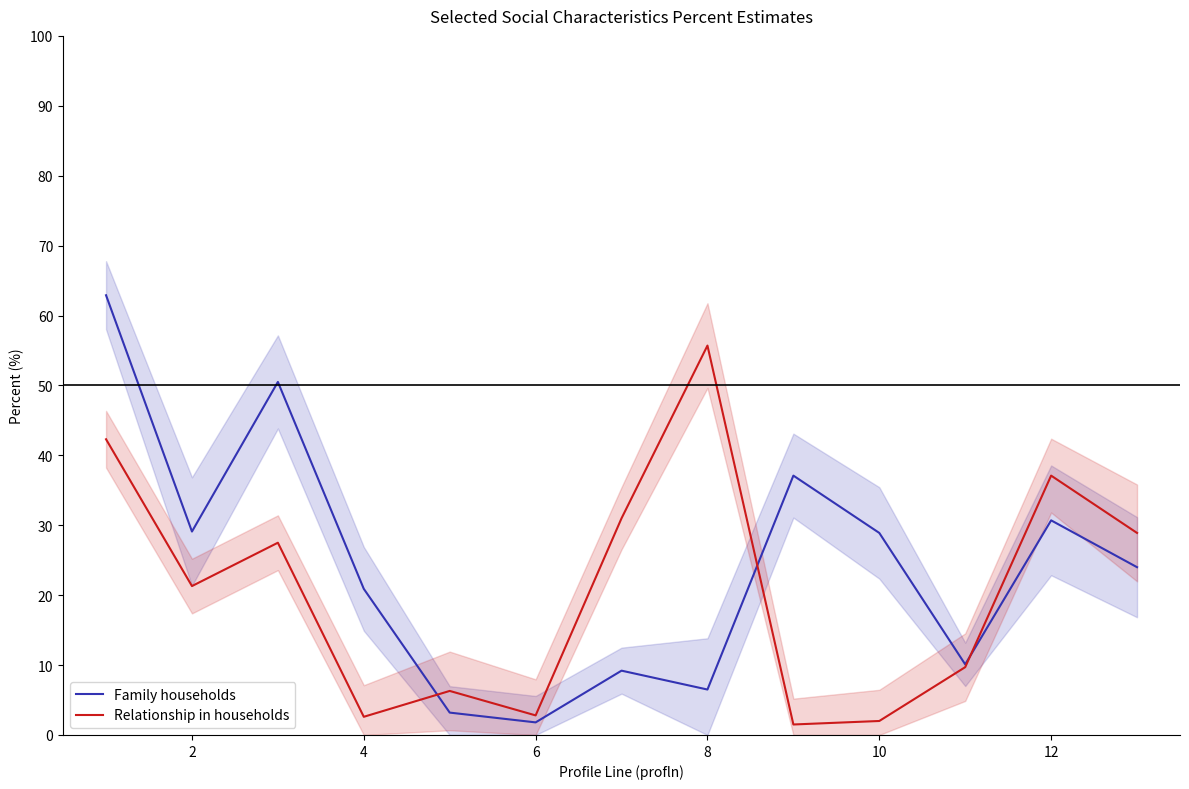

How many data points in Relationship in households are less than 21?

6